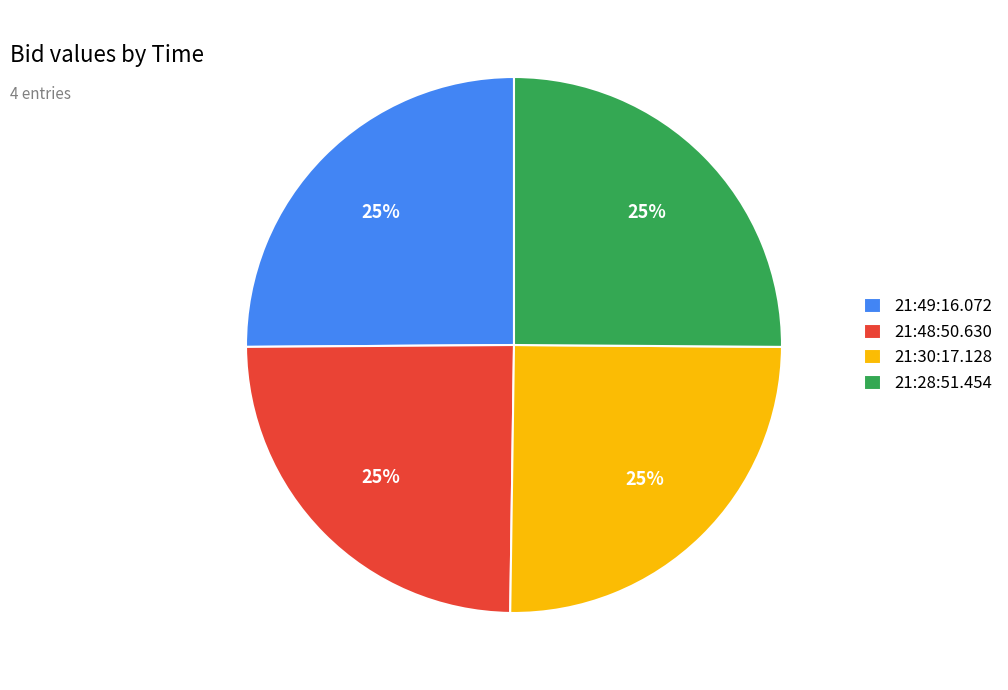

To the nearest percent, what percentage of the pie is 21:30:17.128?

25%